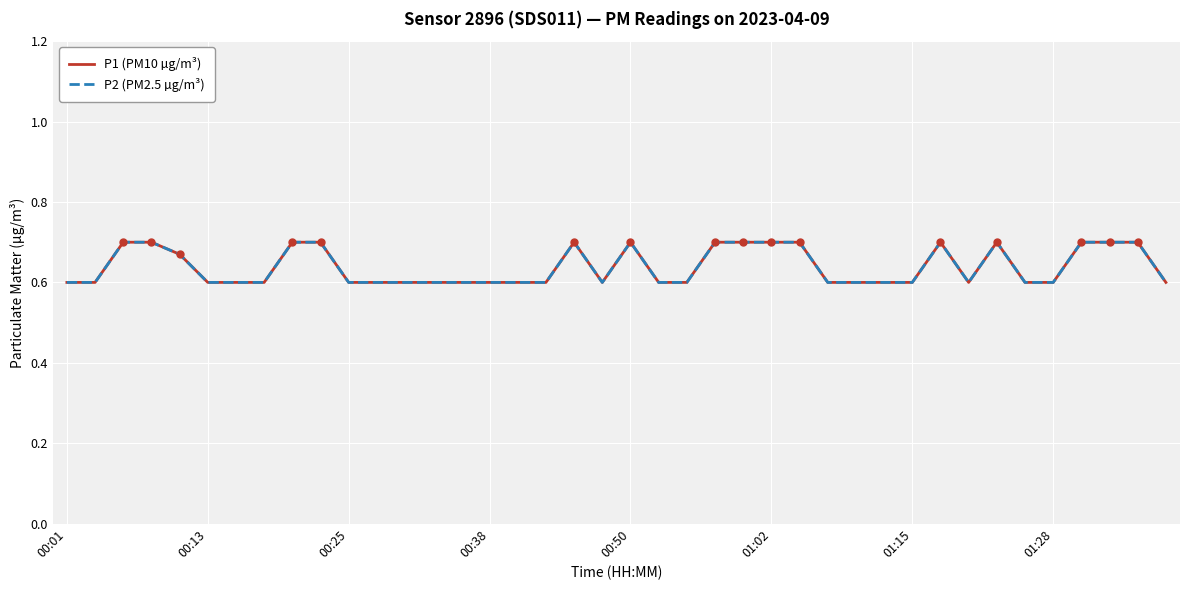

Count the P1 (PM10 µg/m³) values in the range 0 to 1.

40